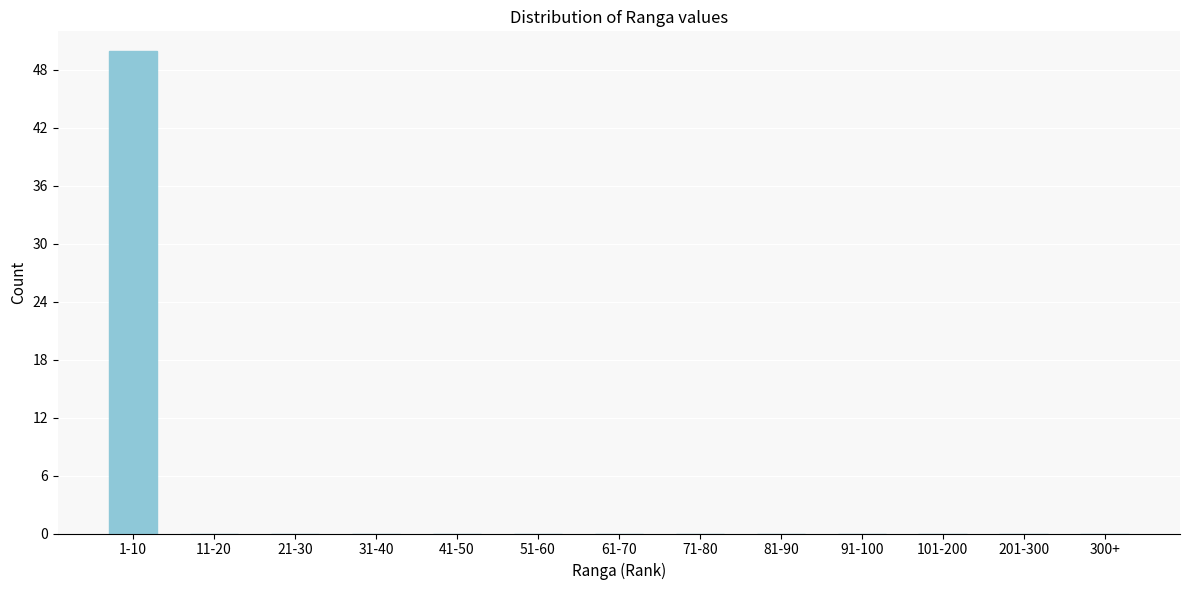

Reading left to right, extract all data points from this chart.

1-10=50	11-20=0	21-30=0	31-40=0	41-50=0	51-60=0	61-70=0	71-80=0	81-90=0	91-100=0	101-200=0	201-300=0	300+=0